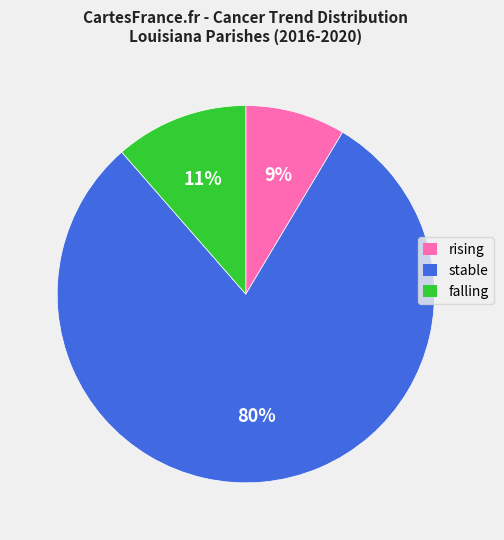

Between falling and stable, which is larger?

stable